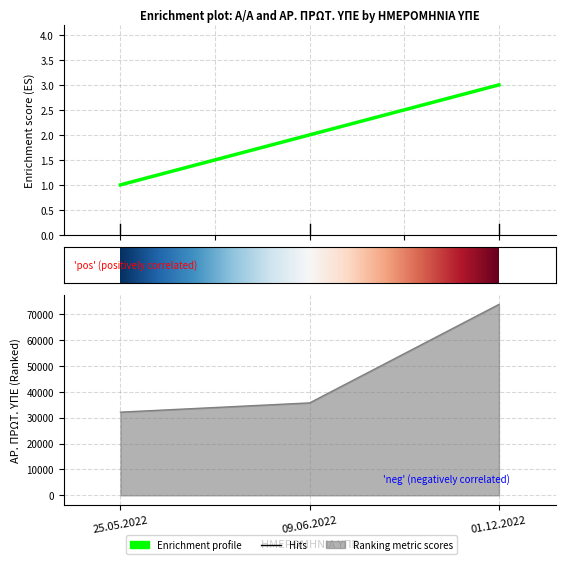

What value does the ΑΡ. ΠΡΩΤ. ΥΠΕ series have at 25.05.2022, to the nearest 50?

32150